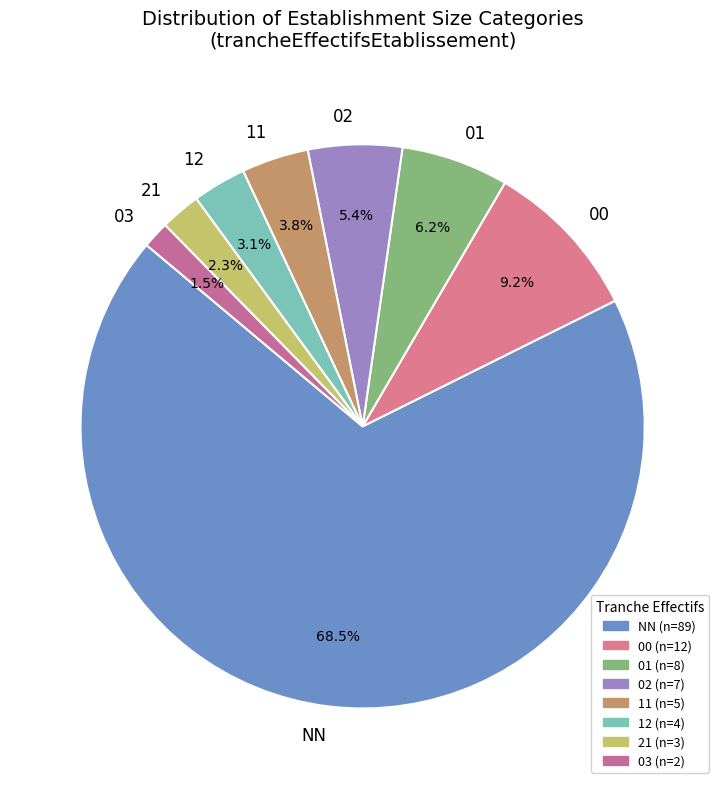

Do 11 and 03 together represent more than half of the pie?

No